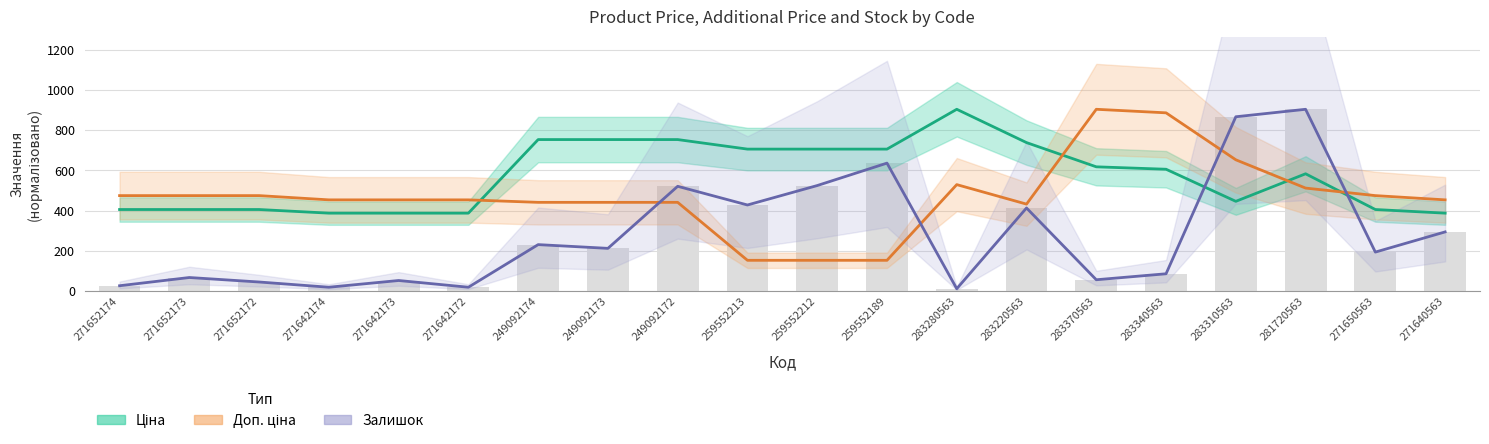

How many values in the Ціна series exceed 605?

10